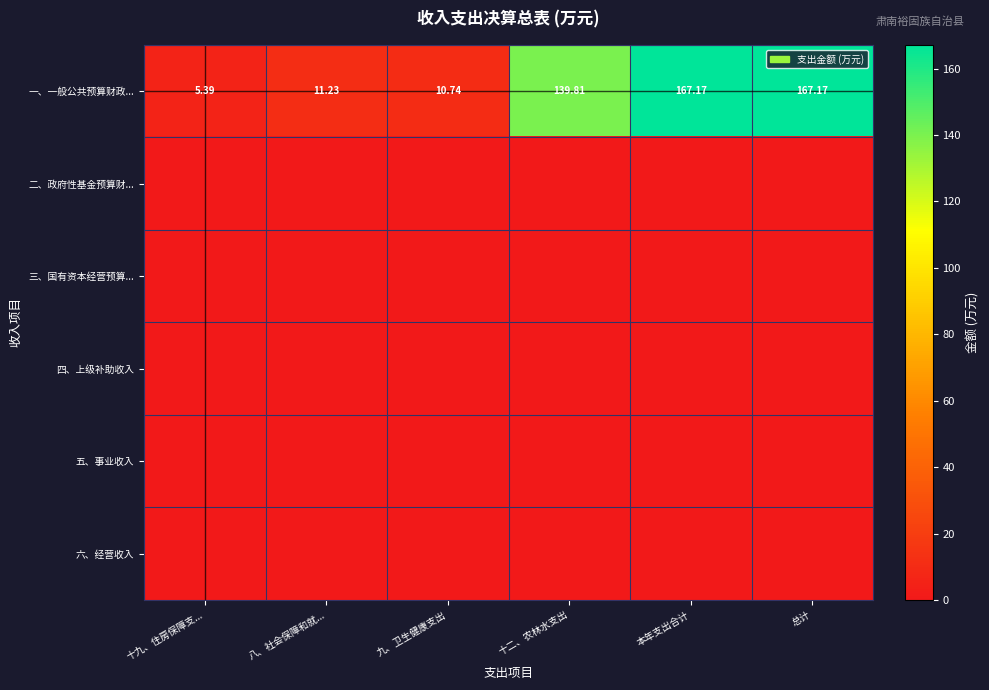

At which label does 一、一般公共预算财政... first exceed 139?

十二、农林水支出